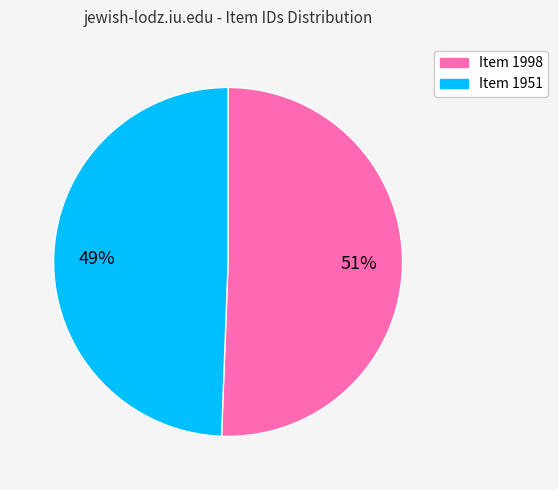

To the nearest percent, what percentage of the pie is Item 1998?

51%